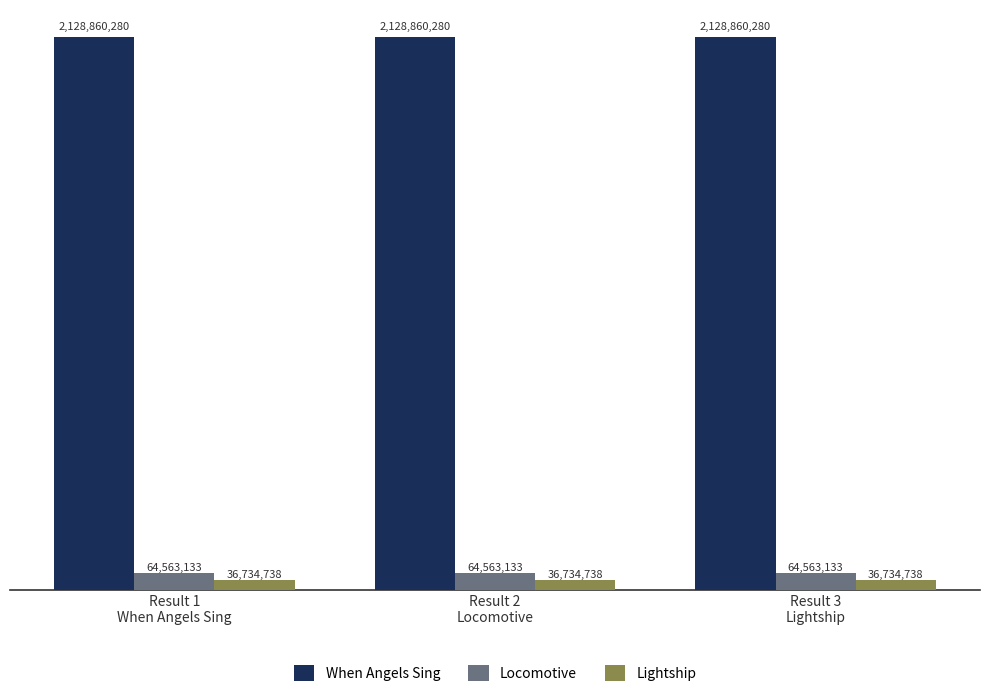

What are all the series names shown in the legend?

When Angels Sing, Locomotive, Lightship